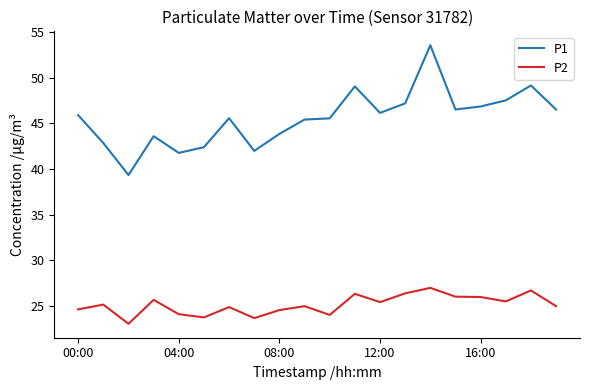

Which series has the largest range (max minus min)?

P1